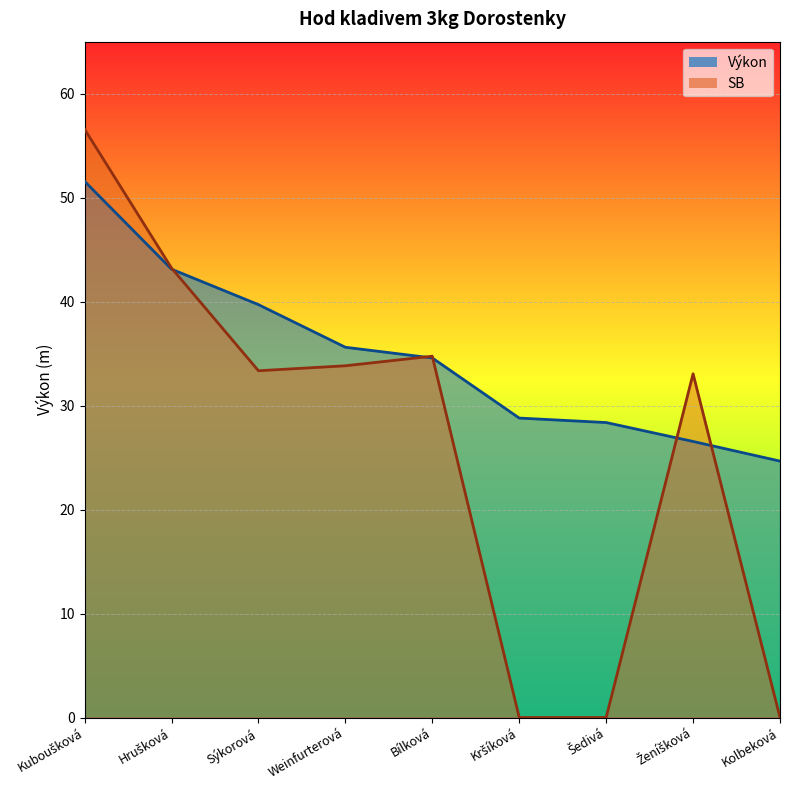

Reading right to left, list all the values displayed in this chart.

Výkon: 24.7	26.6	28.4	28.8	34.6	35.6	39.7	43.1	51.6
SB: 0.0	33.1	0.0	0.0	34.8	33.8	33.4	43.2	56.6